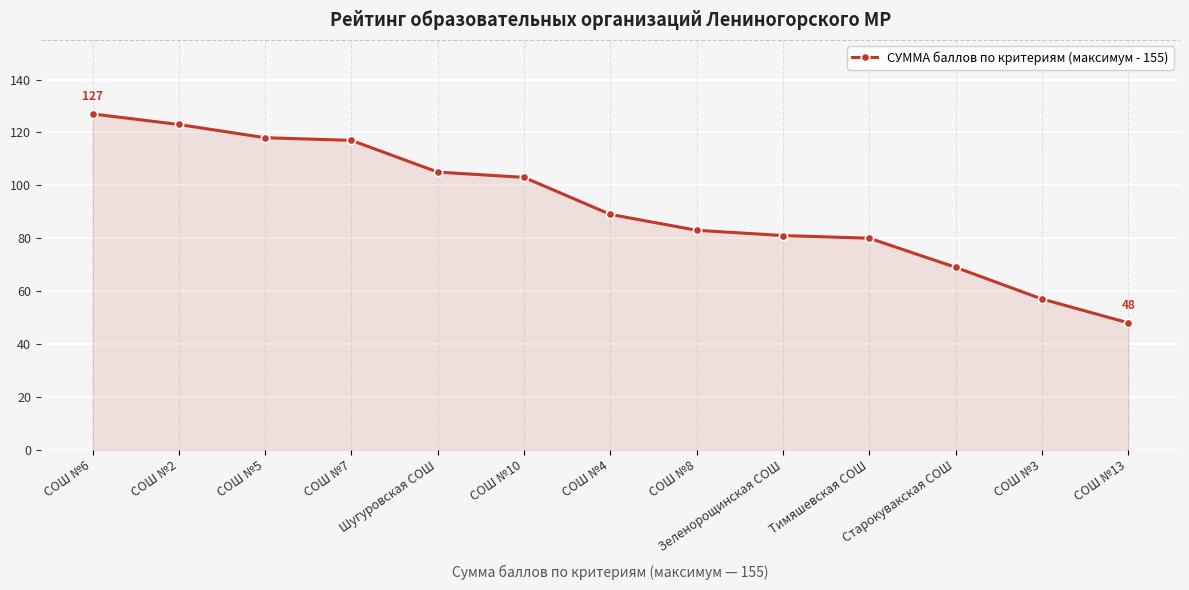

At which label is the value closest to 87?

СОШ №4